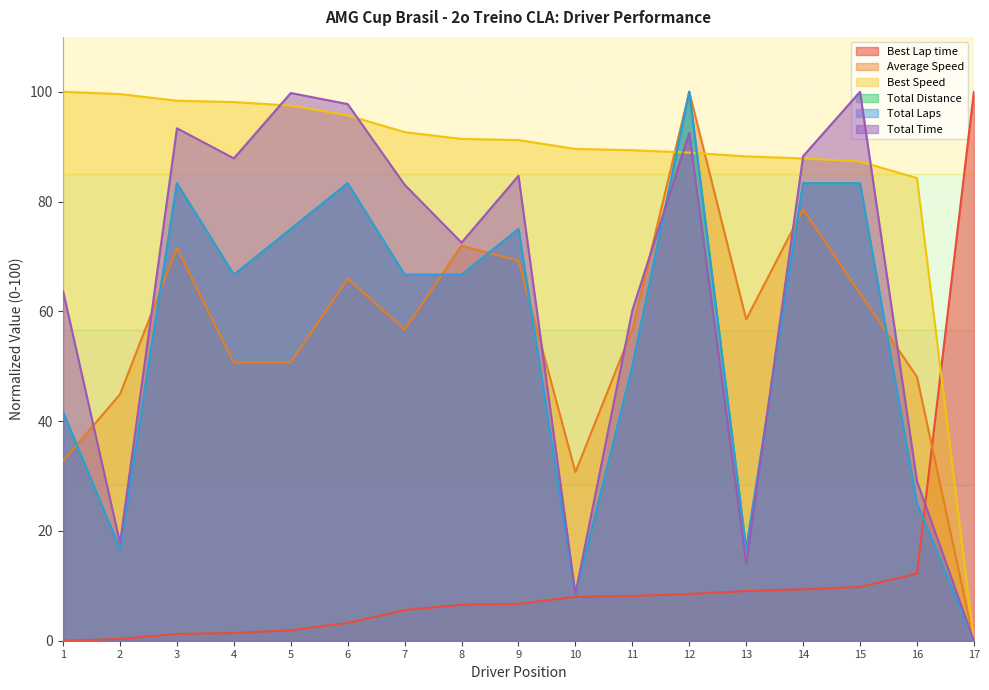

Which series has the largest total across all categories?

Best Speed